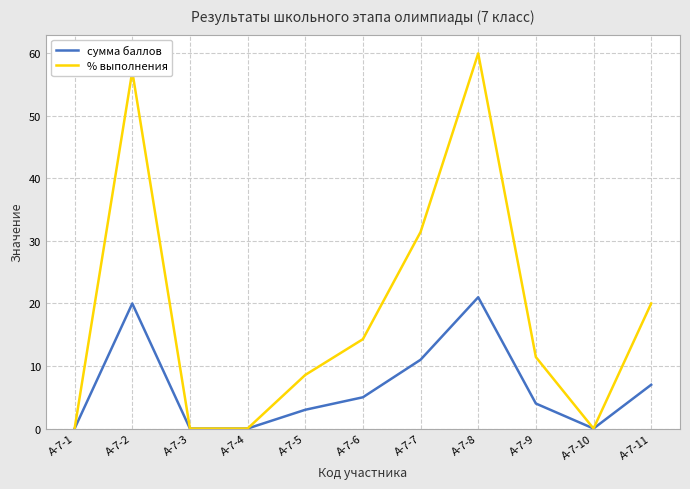

What is the average value of the % выполнения series?

18.4